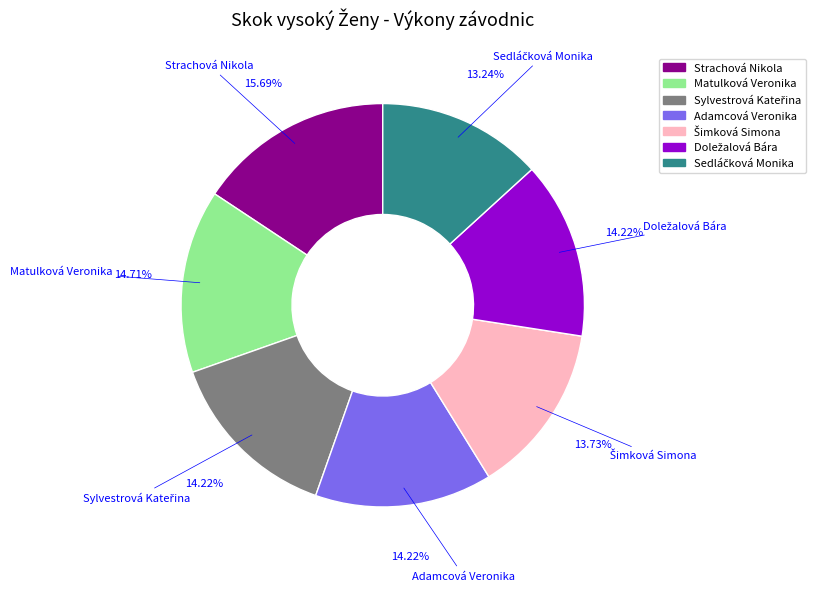

Between Matulková Veronika and Strachová Nikola, which is larger?

Strachová Nikola